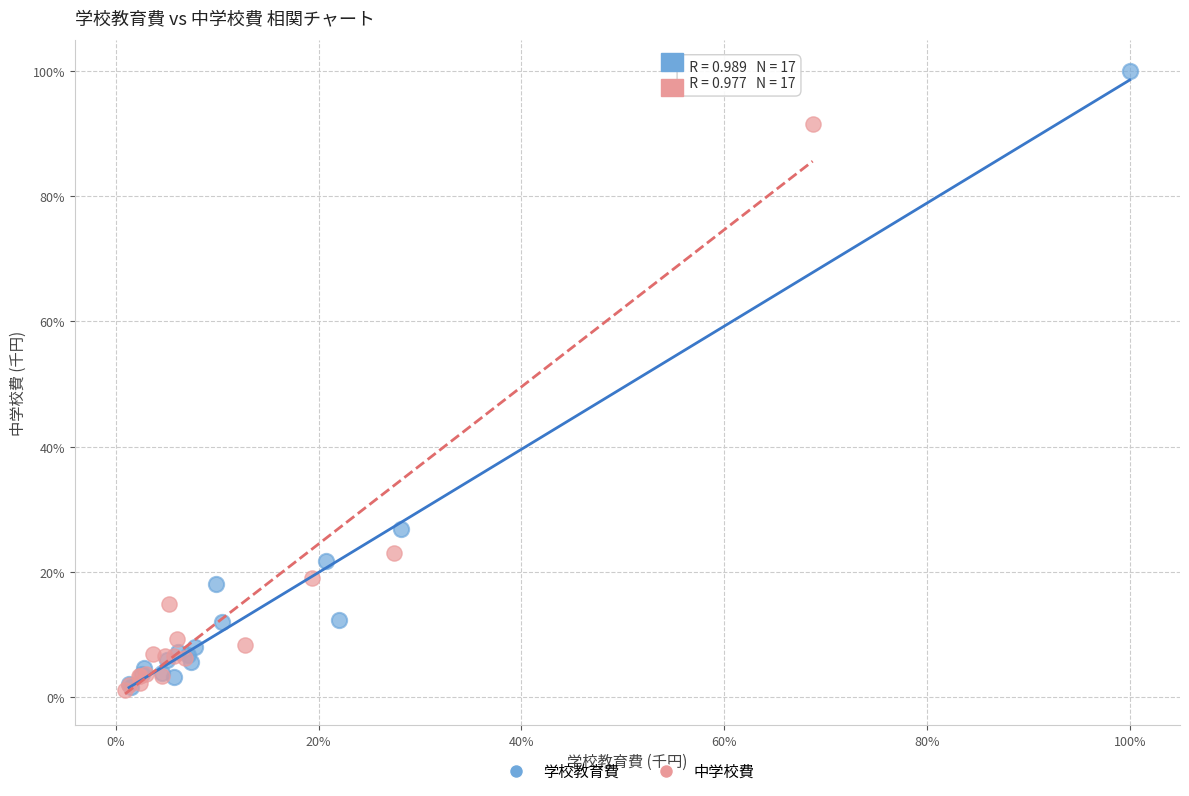

What are all the series names shown in the legend?

学校教育費, 中学校費